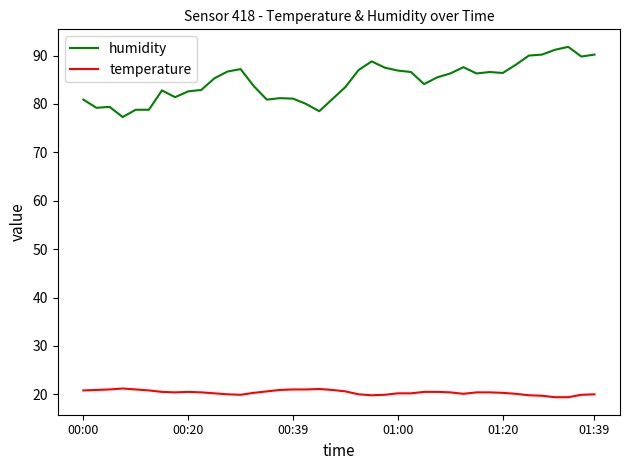

What is the minimum value for humidity?

77.3